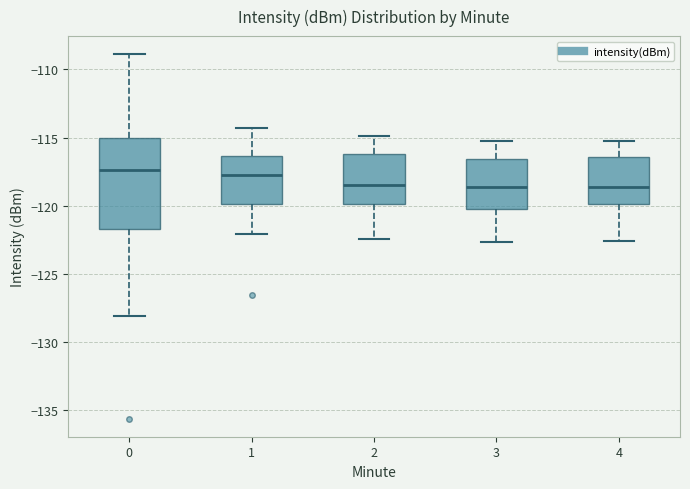

Reading left to right, read every box against the y-axis: the position of its median line, the range the box covers, and the ends of its whiskers. The values are not printed on the chart, so give them approximately, as read against the axis.

0: median -117.5, box -121.5 to -115.0, whiskers -128.0 to -109.0
1: median -118.0, box -120.0 to -116.5, whiskers -122.0 to -114.5
2: median -118.5, box -120.0 to -116.0, whiskers -122.5 to -115.0
3: median -118.5, box -120.0 to -116.5, whiskers -122.5 to -115.0
4: median -118.5, box -120.0 to -116.5, whiskers -122.5 to -115.0